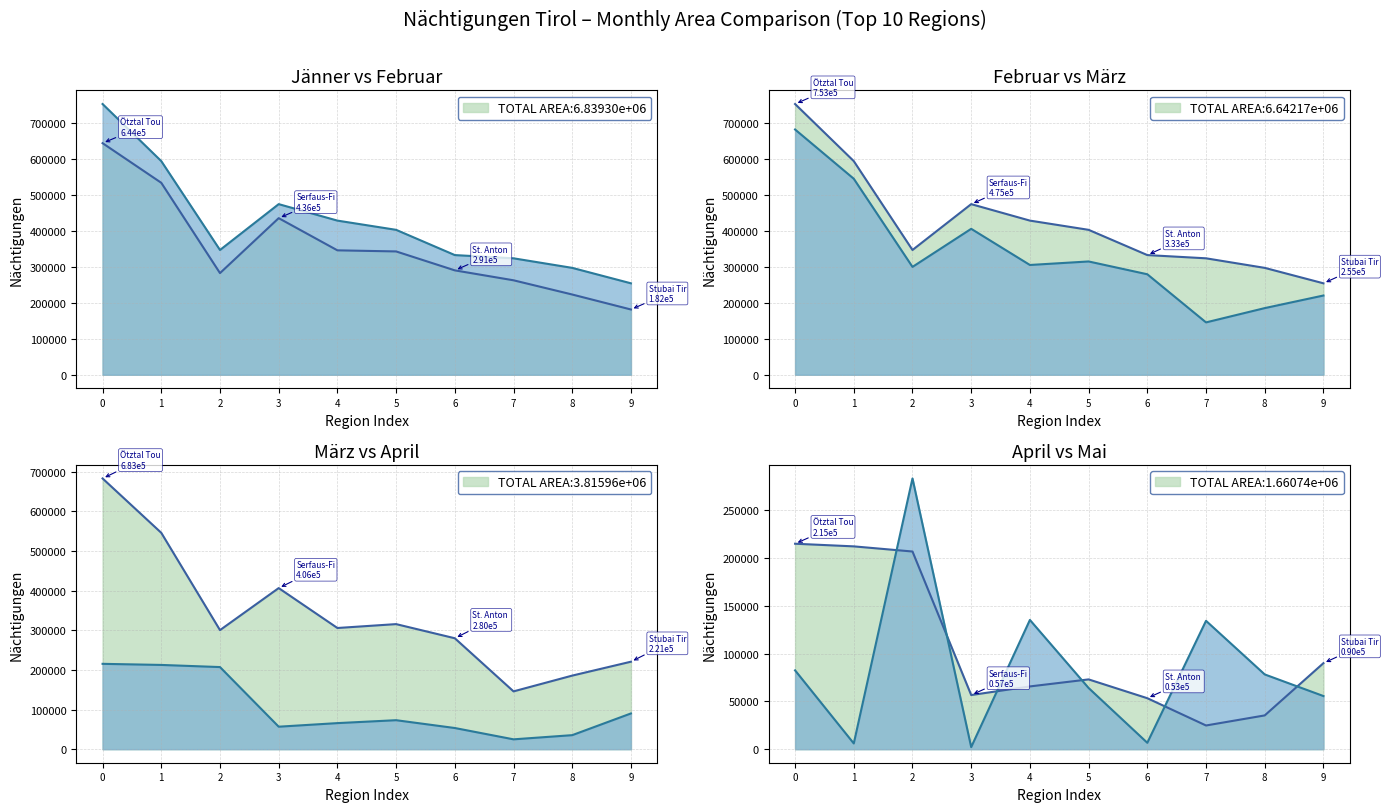

The Mai line series shows 55649 at 9. True or false?

True